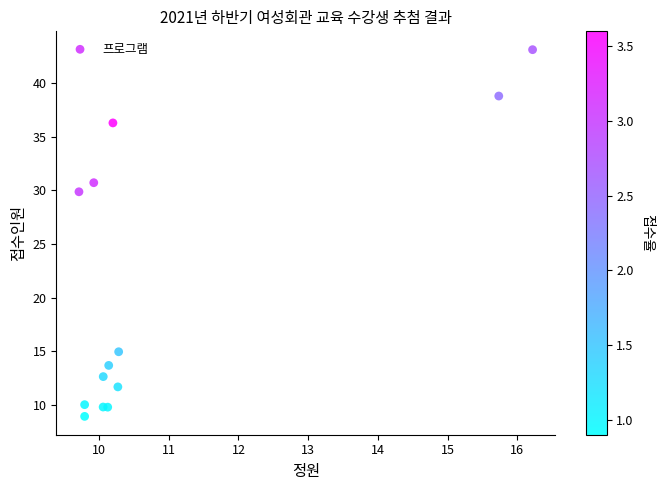

What Y value in the scatter plot is closest to 26?

29.9